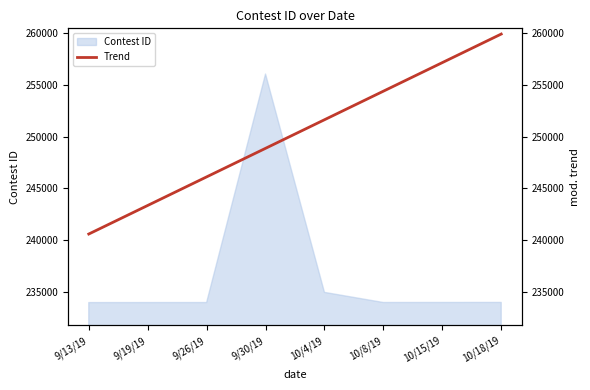

How many data points does each series have?

8